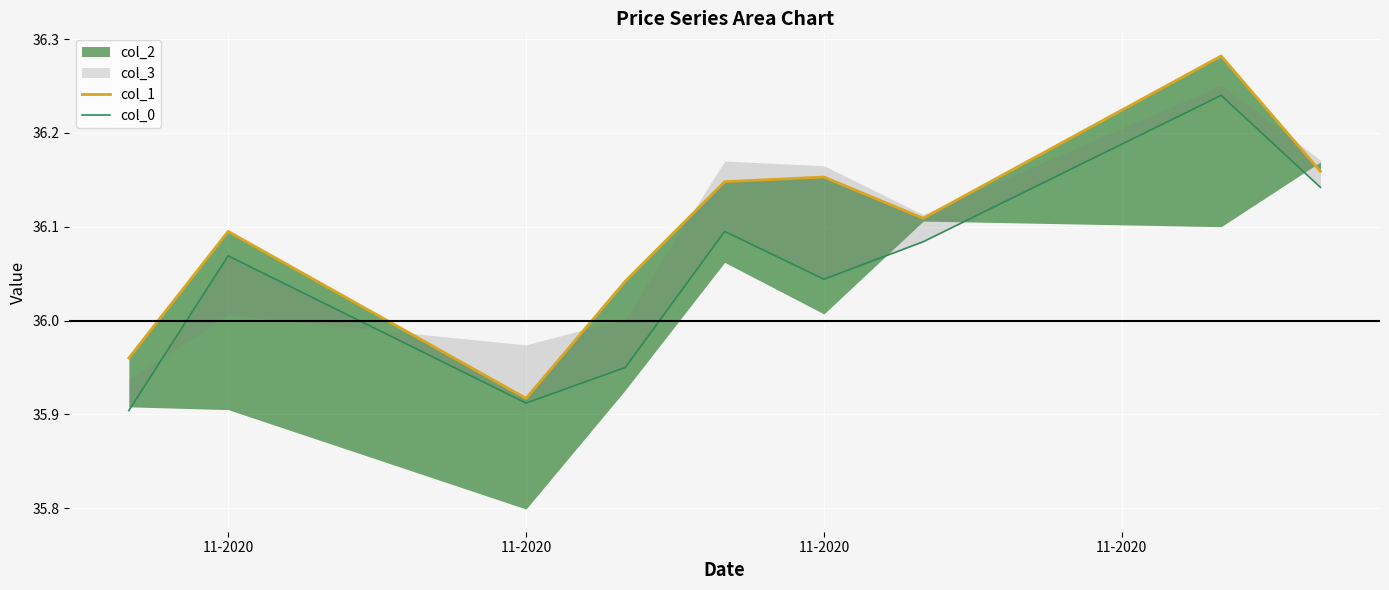

How many col_1 values are between 36 and 37?

7